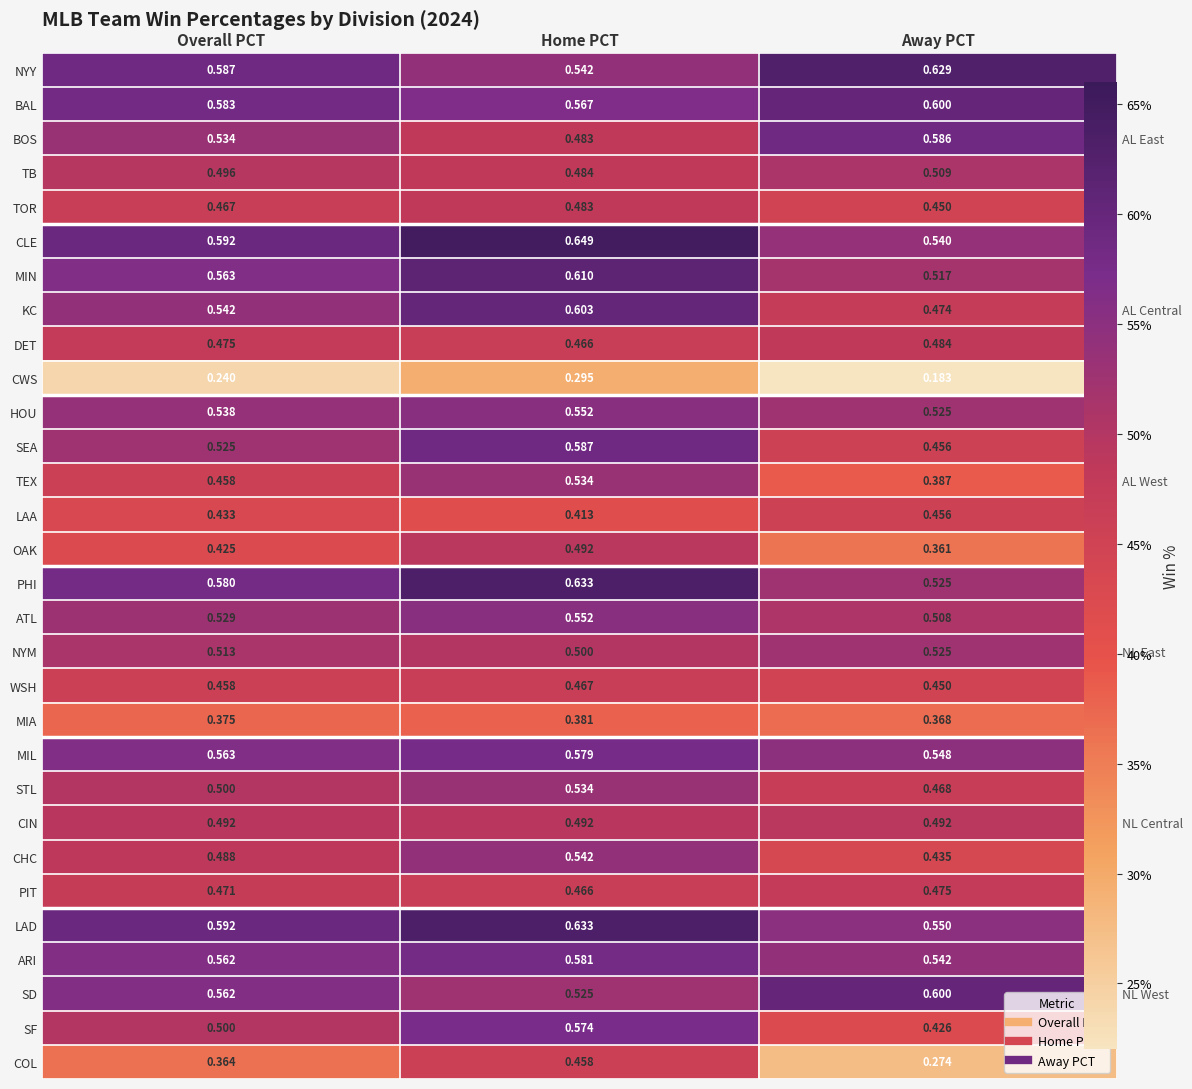

What is the sum of the ARI values at Away PCT and Home PCT?

1.1